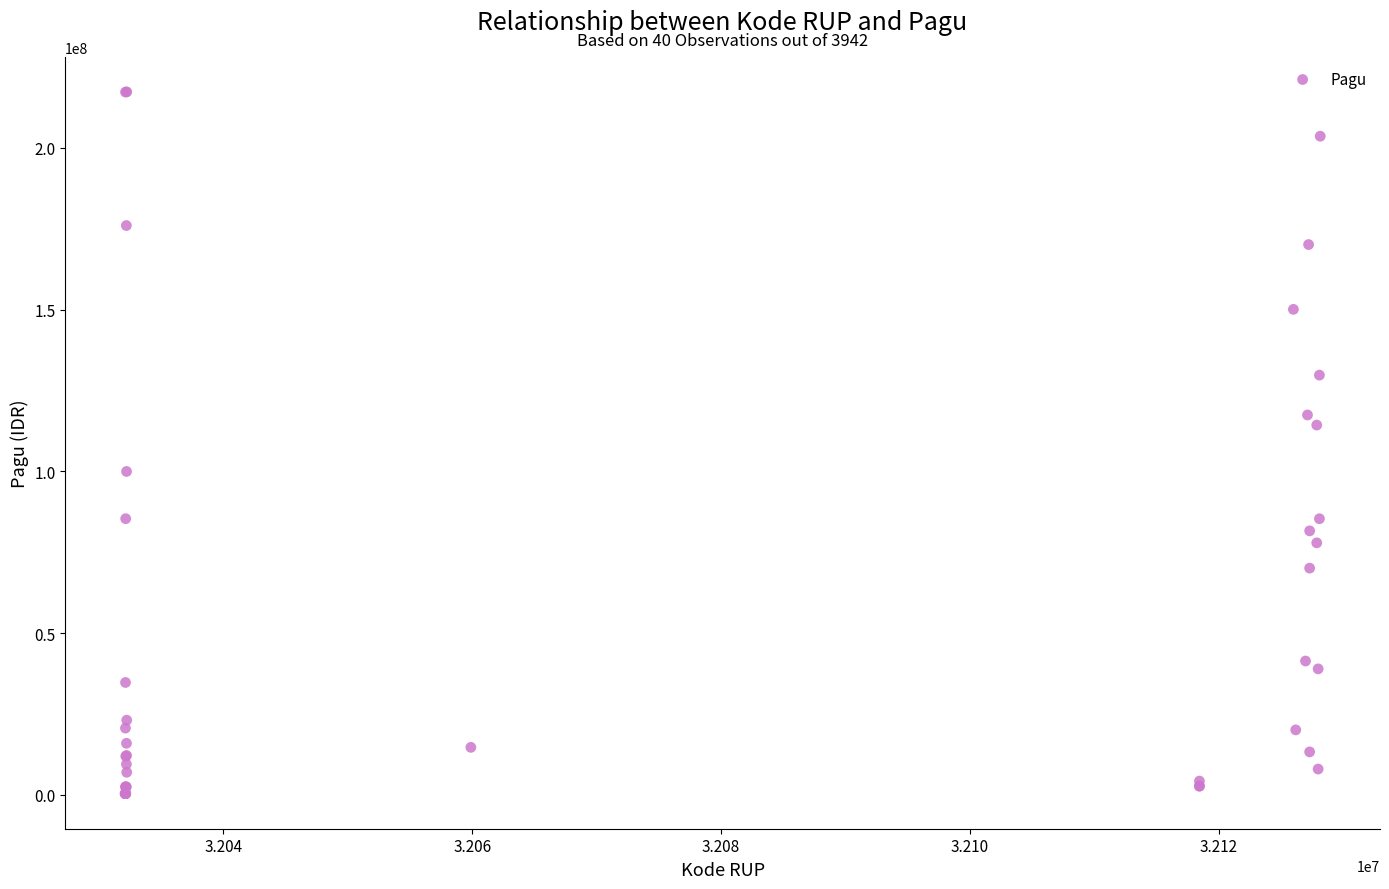

What Y value in the scatter plot is closest to 108830000?

114296000